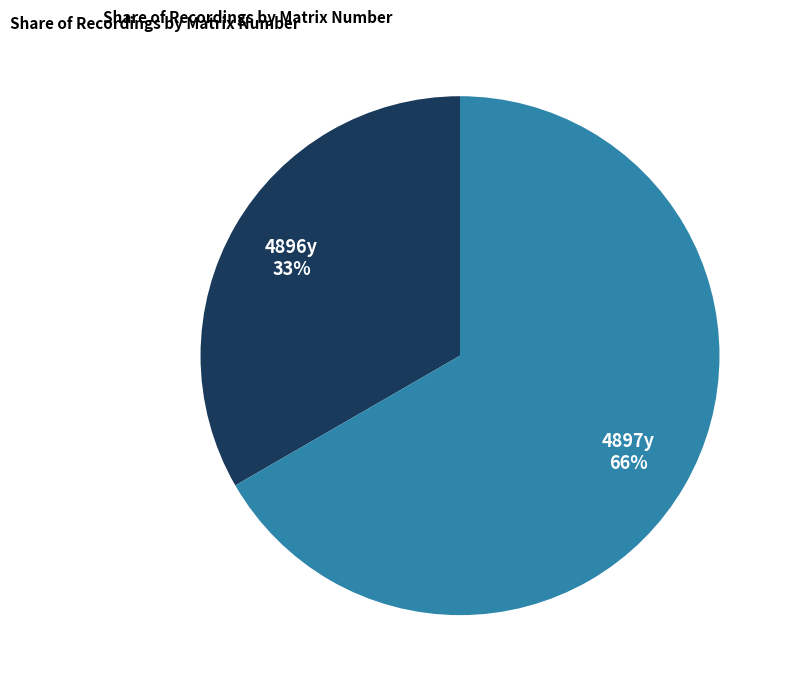

Which has a higher value, 4897y or 4896y?

4897y